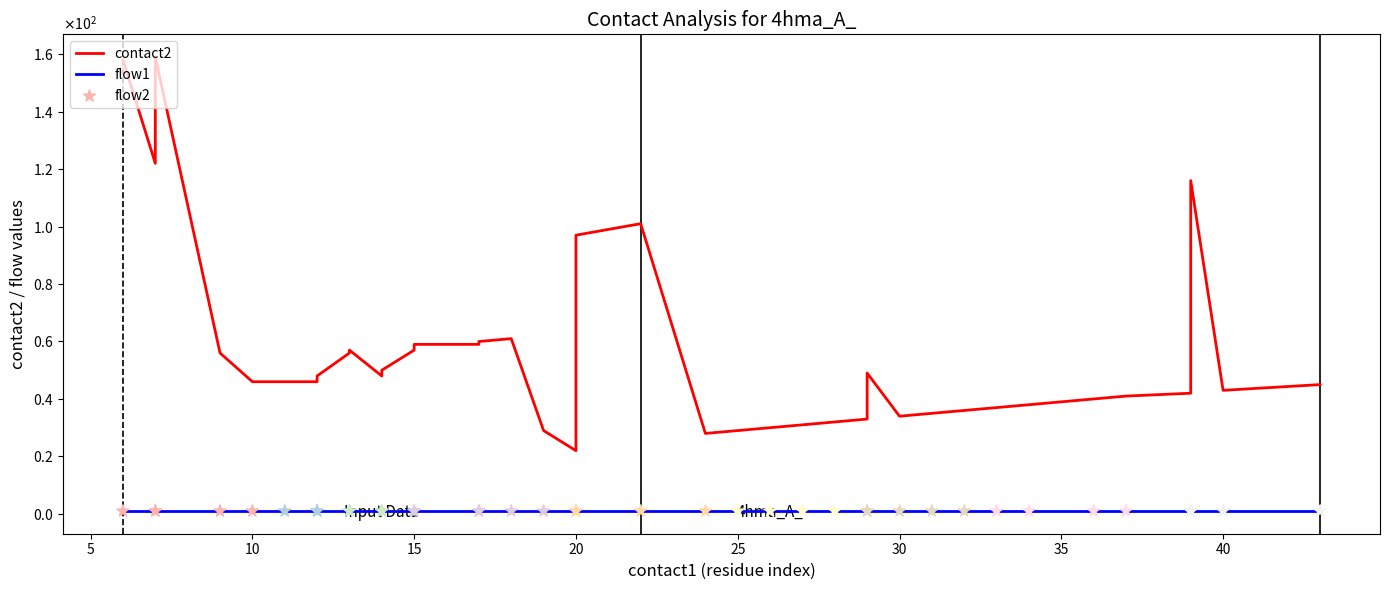

Which series has the largest total across all categories?

contact2